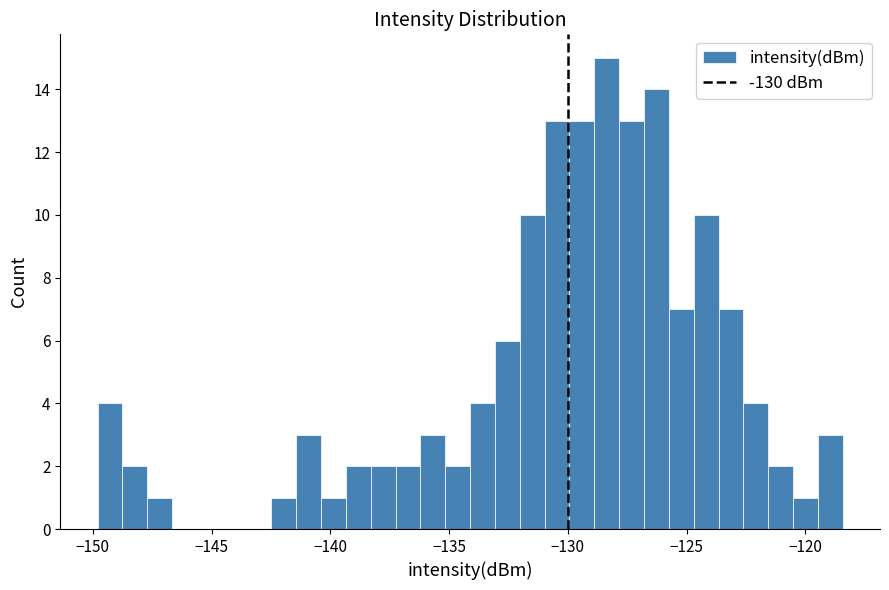

Around what value on the x-axis is the tallest bar? Give the approximate position of its centre, as read against the axis.

-128.5